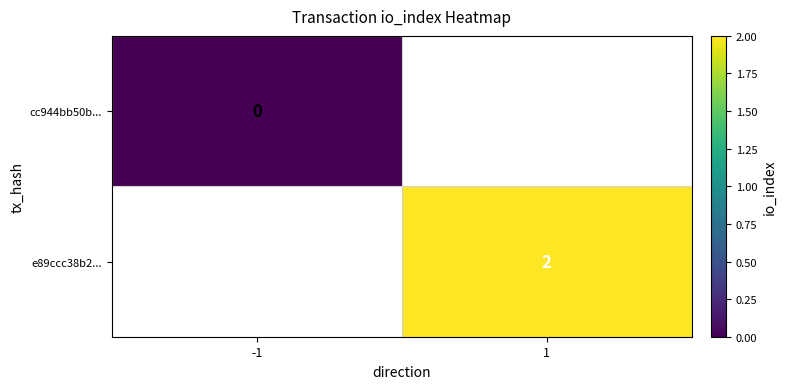

The value of e89ccc38b2... at 1 is 1.2. True or false?

False